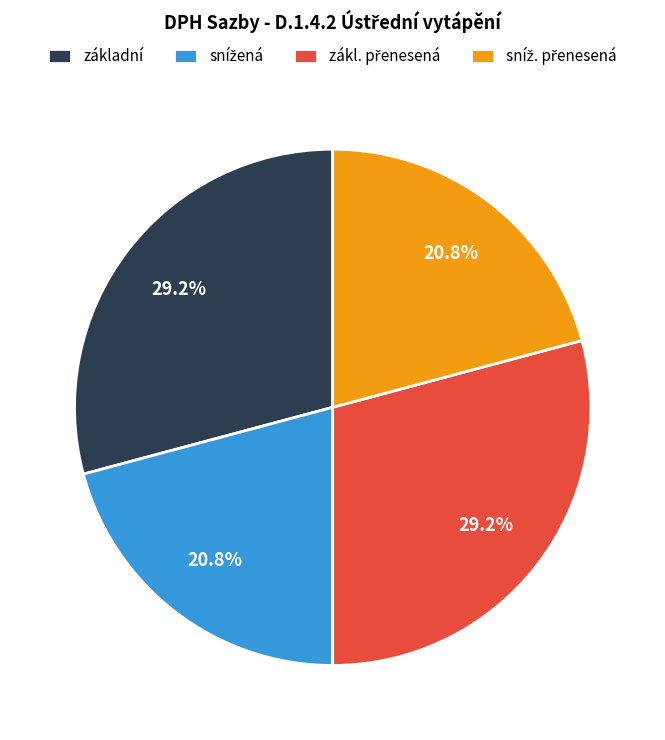

Does základní account for over 50% of the chart?

No